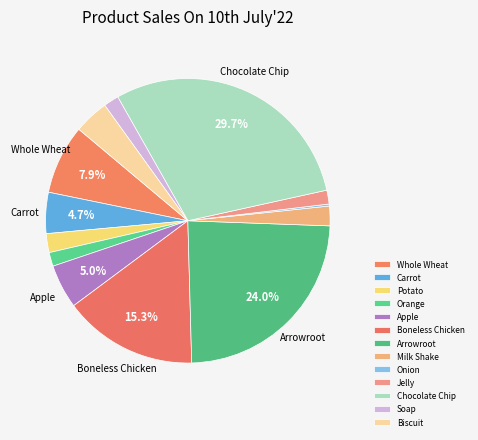

Between Milk Shake and Soap, which is larger?

Milk Shake